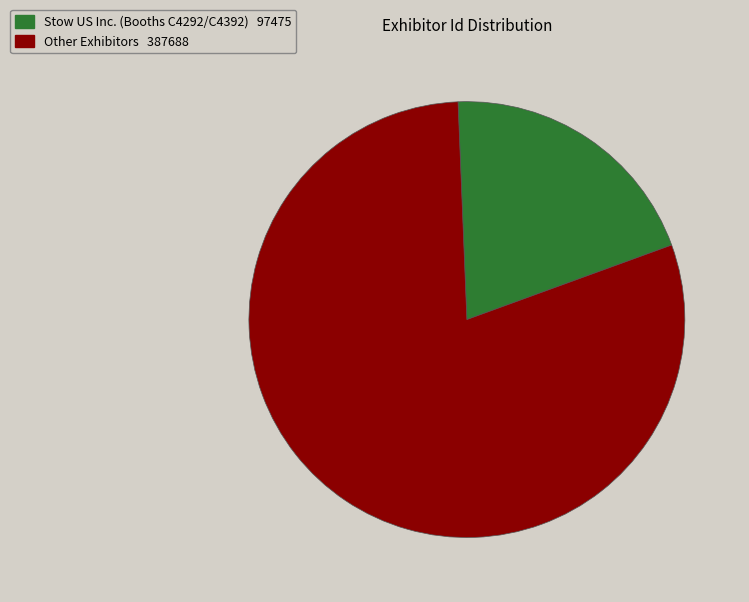

Is there a majority slice in this chart?

Yes